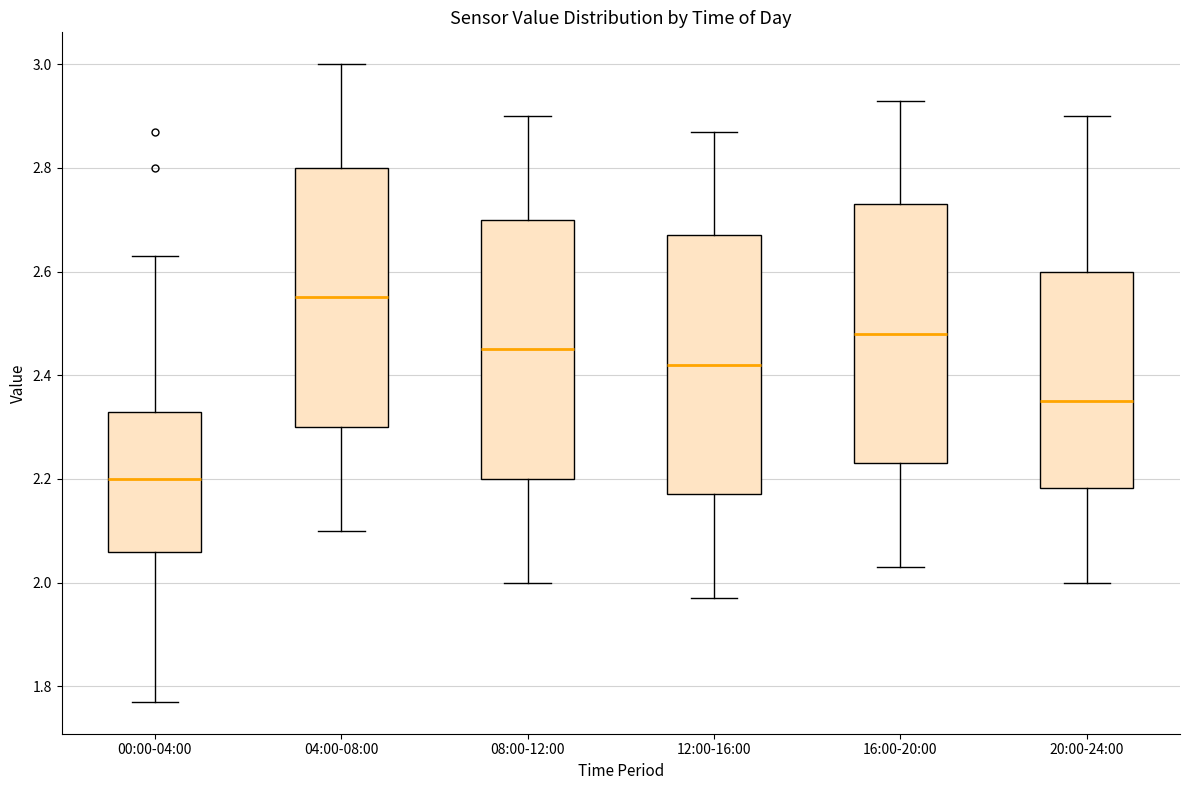

Reading left to right, transcribe this box plot: for each box, give where its median line is, the range the box spans, and where its two whiskers end, as read against the y-axis. The values are not printed on the chart, so give them approximately, as read against the axis.

00:00-04:00: median 2.20, box 2.06 to 2.34, whiskers 1.78 to 2.64
04:00-08:00: median 2.56, box 2.30 to 2.80, whiskers 2.10 to 3.00
08:00-12:00: median 2.46, box 2.20 to 2.70, whiskers 2.00 to 2.90
12:00-16:00: median 2.42, box 2.18 to 2.68, whiskers 1.98 to 2.88
16:00-20:00: median 2.48, box 2.24 to 2.74, whiskers 2.04 to 2.94
20:00-24:00: median 2.36, box 2.18 to 2.60, whiskers 2.00 to 2.90